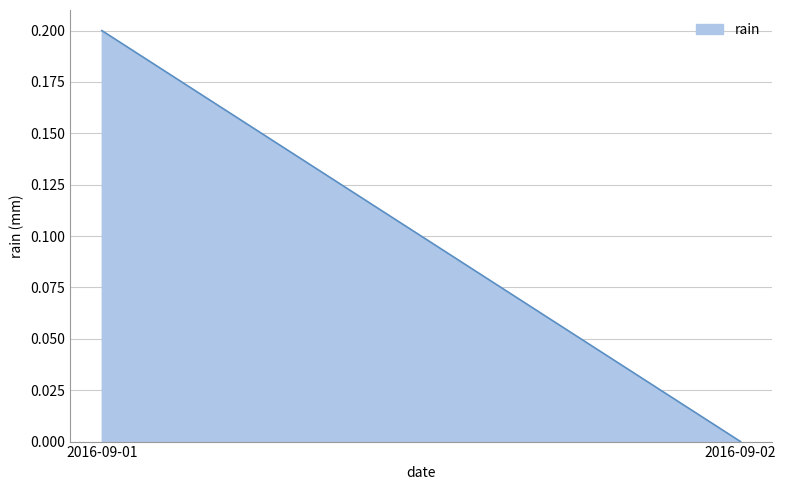

List the labels in order of value, smallest first.

2016-09-02, 2016-09-01